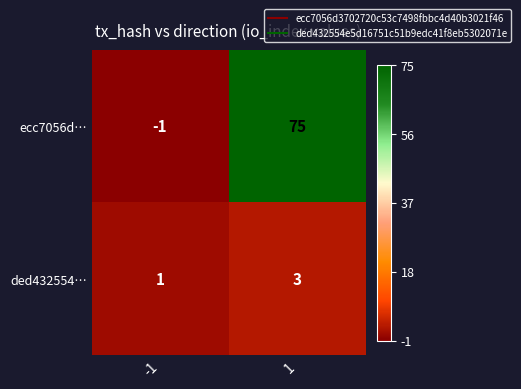

What is the difference between the ecc7056d… values at -1 and 1?

76